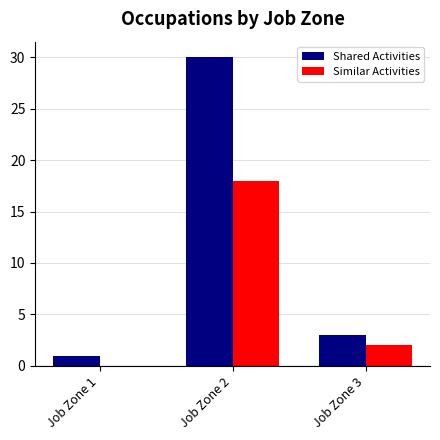

What is the average value of the Shared Activities series?

11